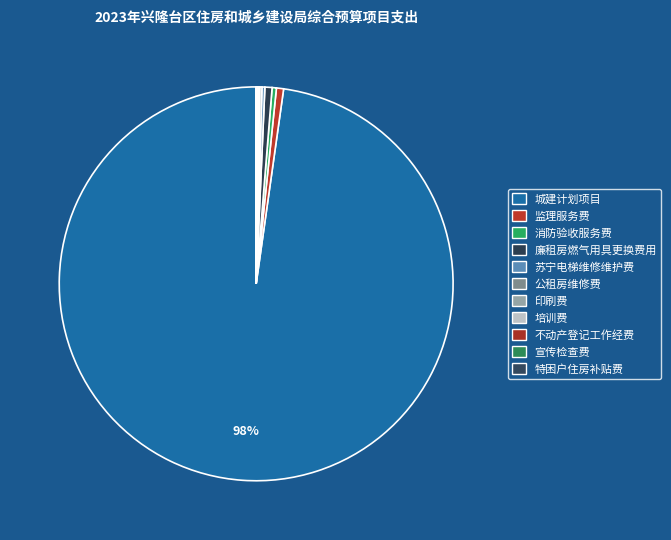

Is it true that 特困户住房补贴费 is 0% of the pie?

True